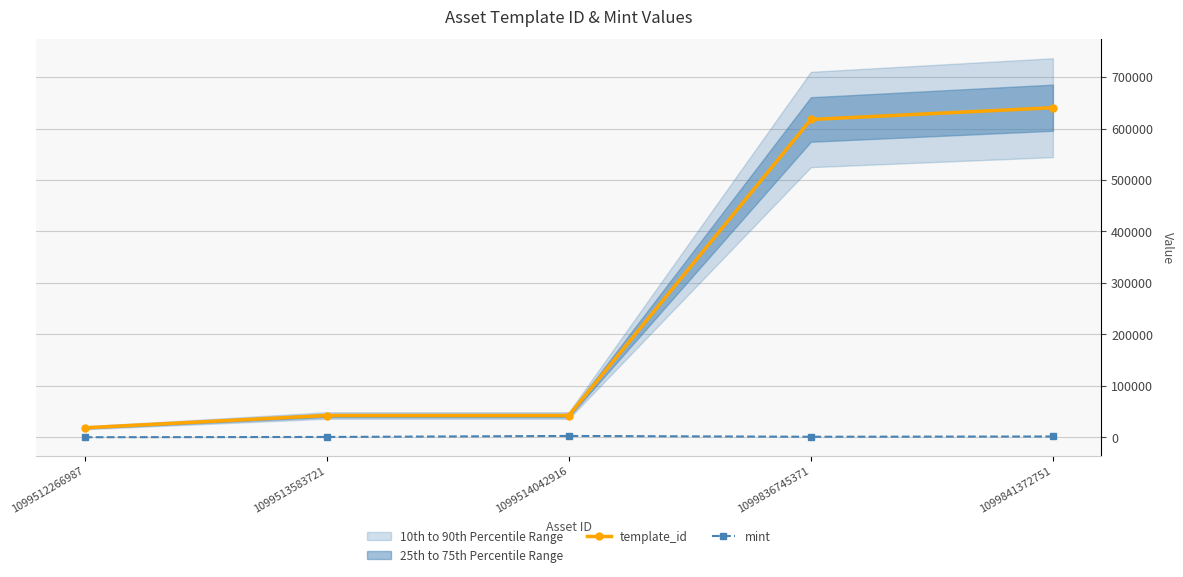

True or false: template_id and mint intersect in this chart.

False